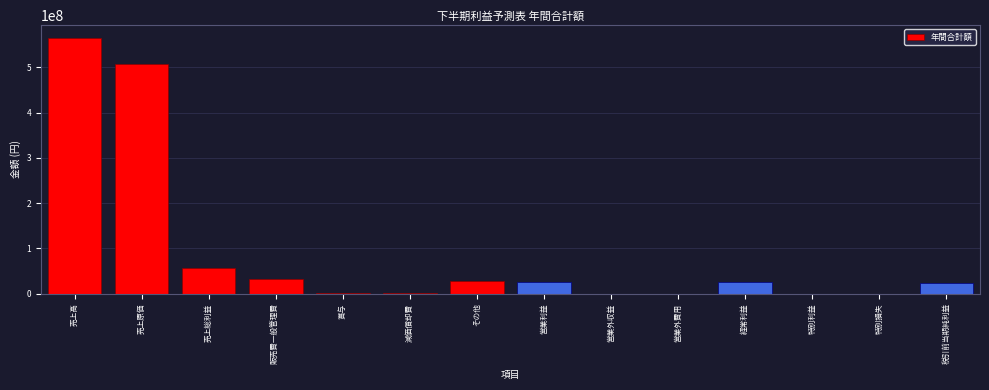

What is the greatest value displayed?

564664800